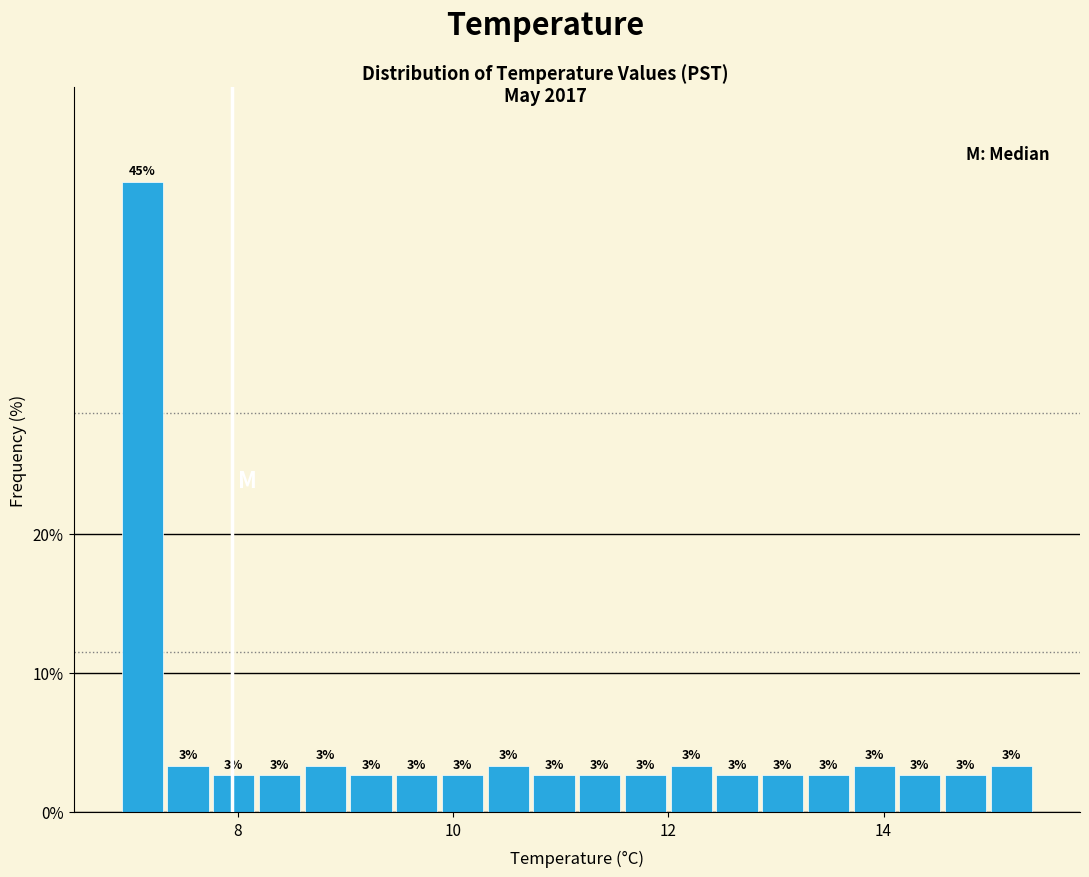

Read against the x-axis, roughly where is the centre of the tallest bar?

7.2